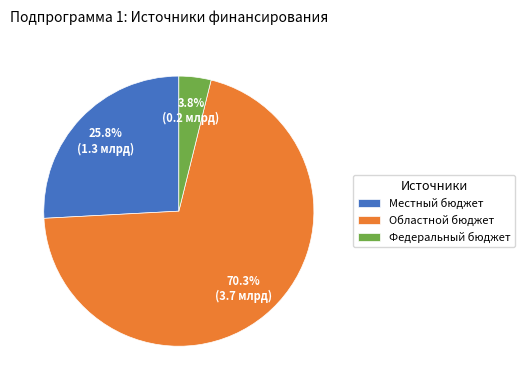

What is the smallest slice in the pie chart?

Федеральный бюджет